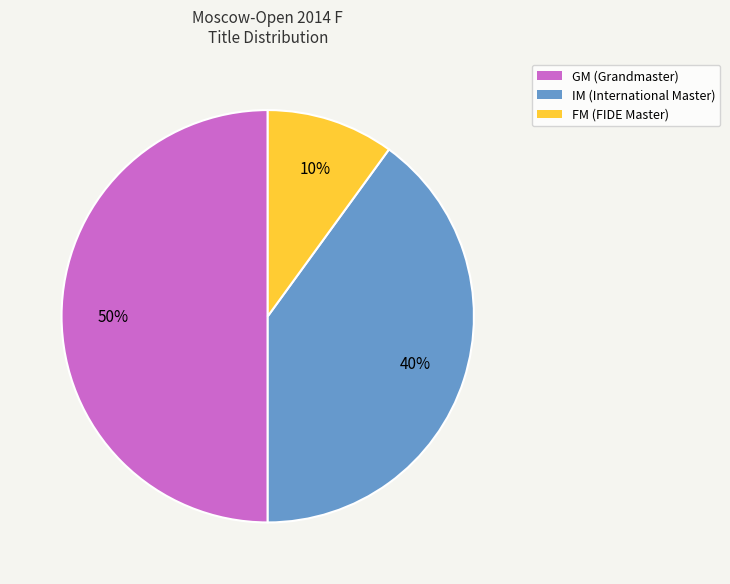

Count the number of slices in the pie.

3